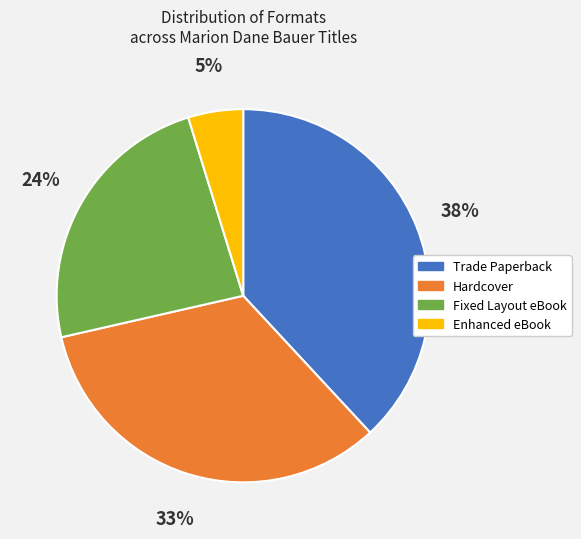

The Fixed Layout eBook slice represents 24% of the pie. True or false?

True